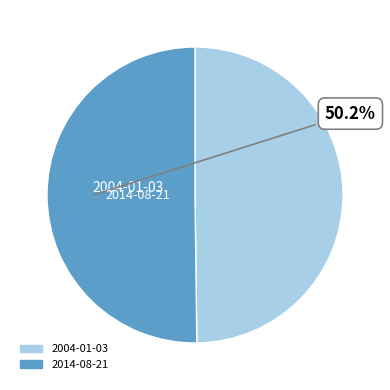

Approximately how many times larger is the value at 2004-01-03 compared to 2014-08-21?

1.0